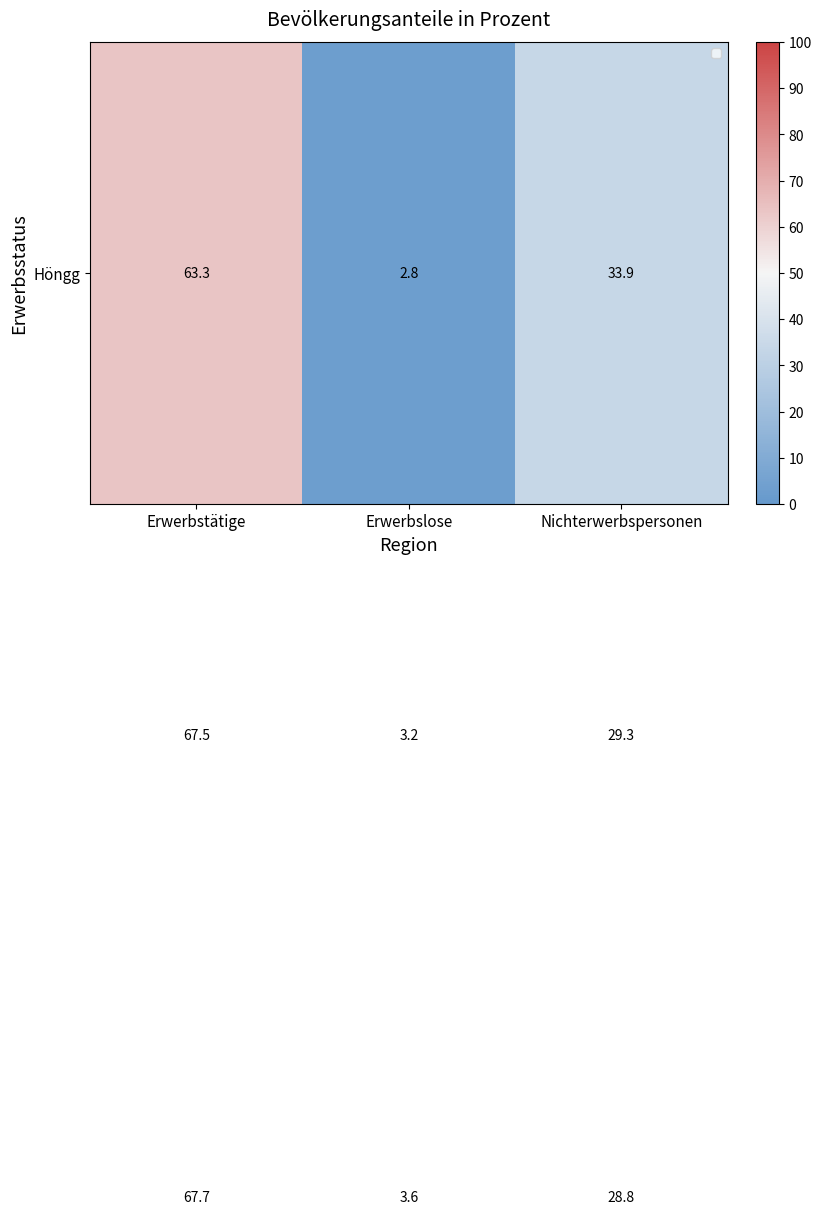

What is the difference between the highest and lowest values at Erwerbslose?

0.8